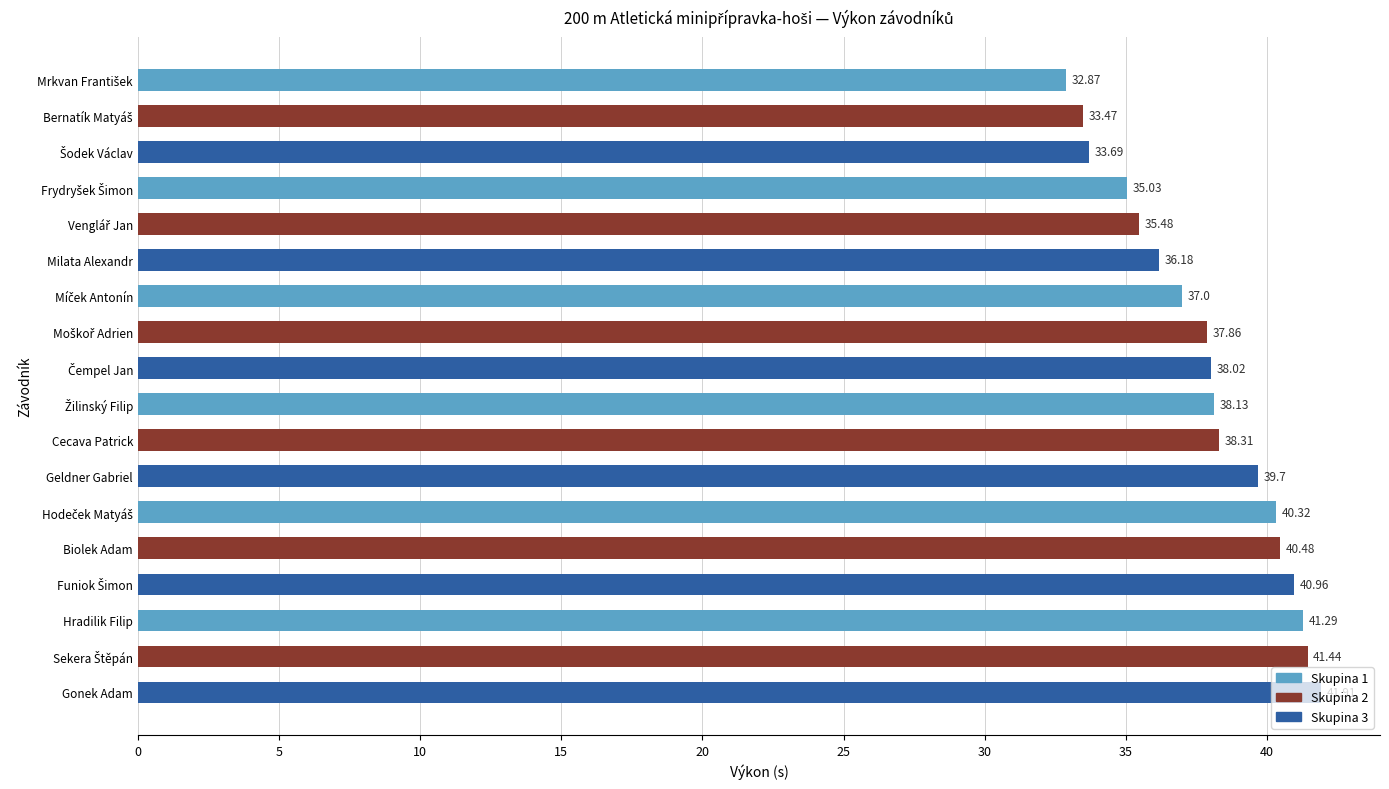

What is the ratio of the value at Hradilik Filip to the value at Gonek Adam?

1.0